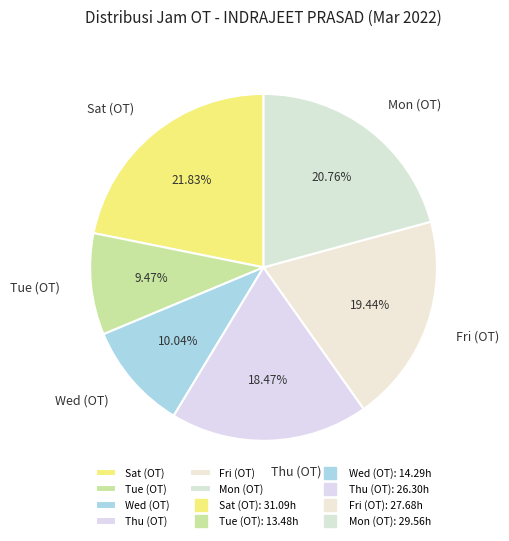

How many slices are in this pie chart?

6